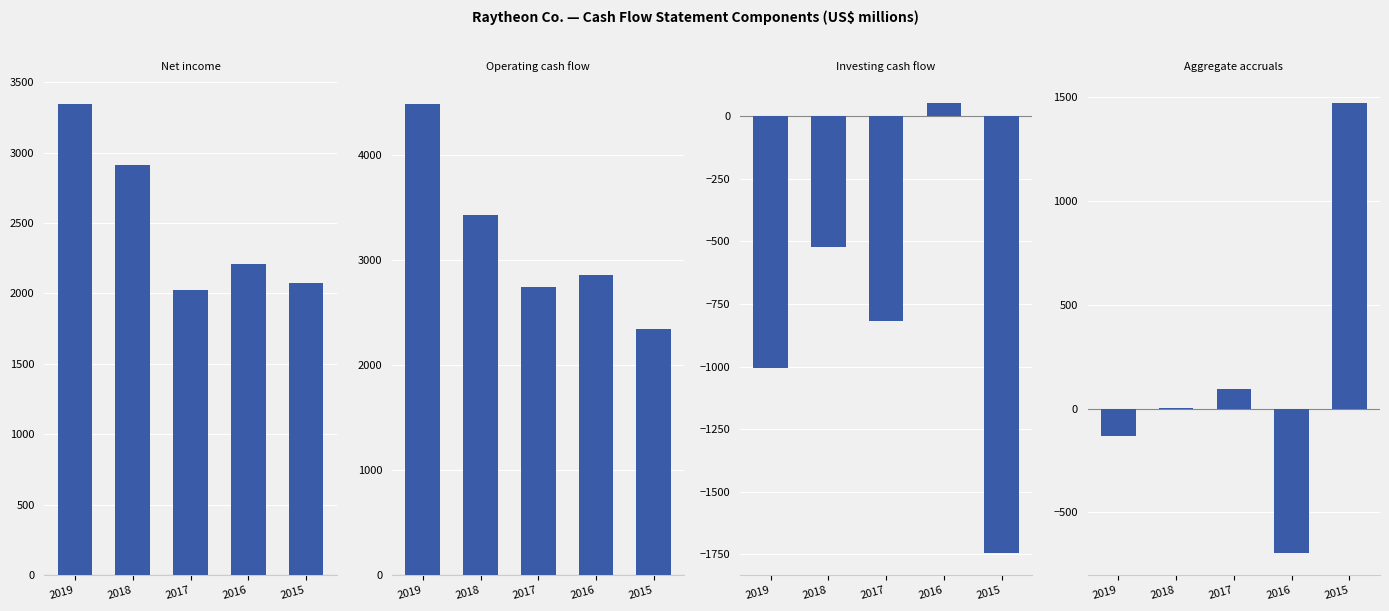

How many bars are there in each group?

4